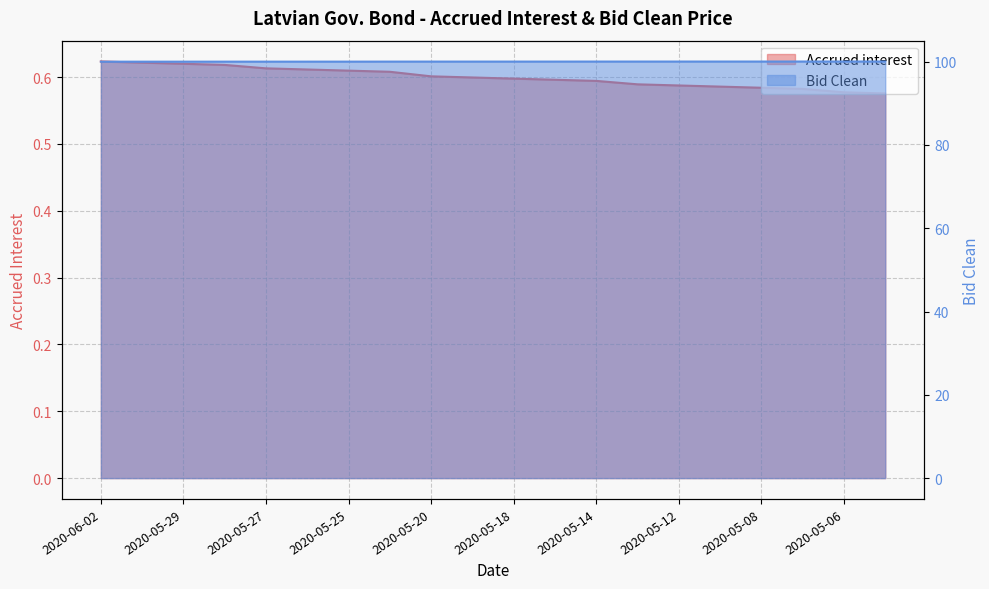

How many data points does each series have?

20